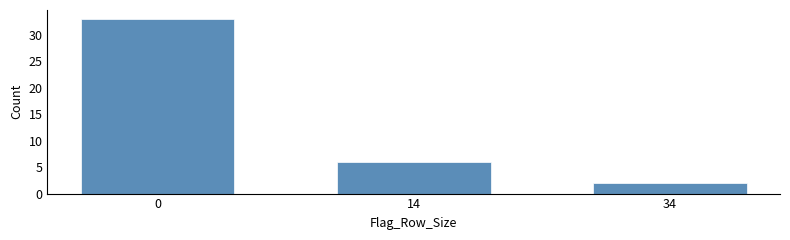

Reading right to left, what are all the values shown in this chart?

34=2	14=6	0=33